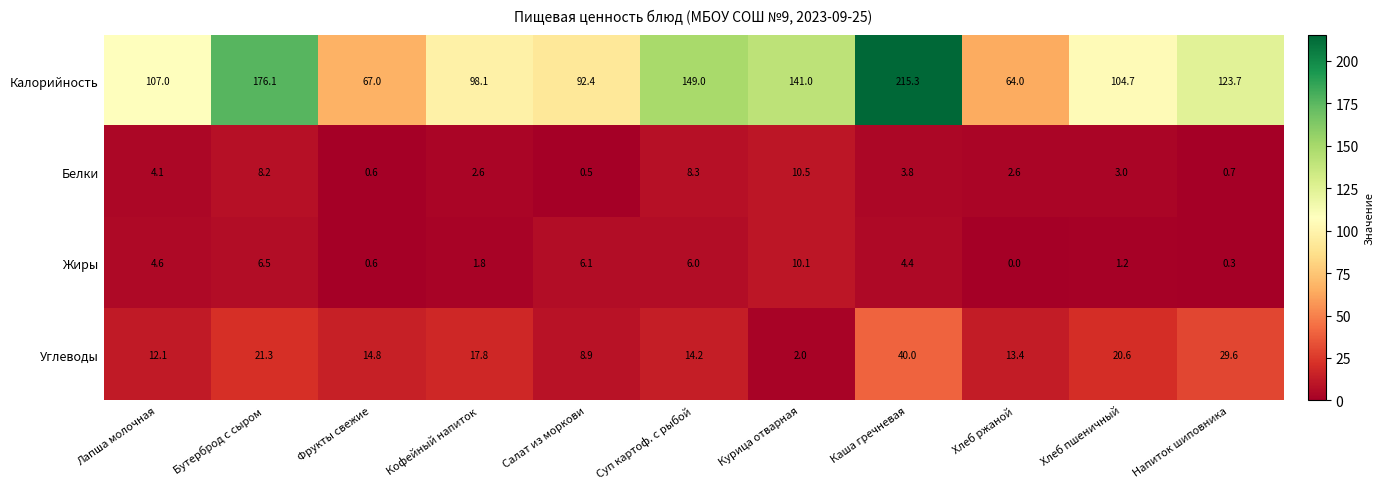

How many data points does each series have?

11